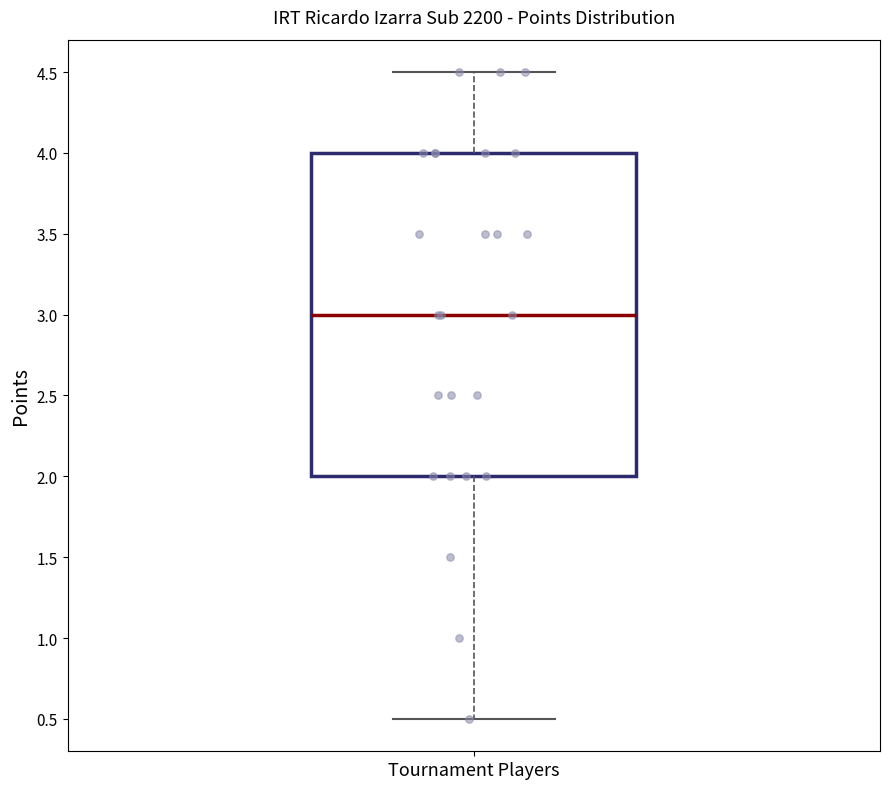

Read this box plot against the y-axis: the position of the median line, the range covered by the box, and the ends of both whiskers. The values are not printed on the chart, so give them approximately, as read against the axis.

median 3.0, box 2.0 to 4.0, whiskers 0.5 to 4.5